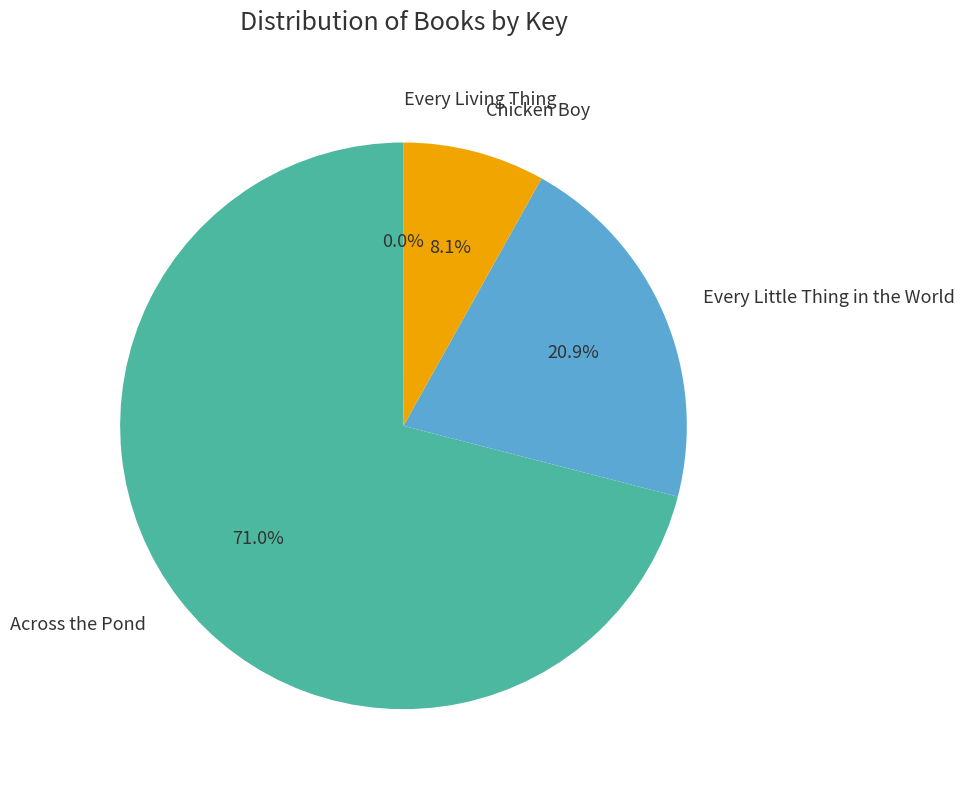

Which category accounts for the majority?

Across the Pond